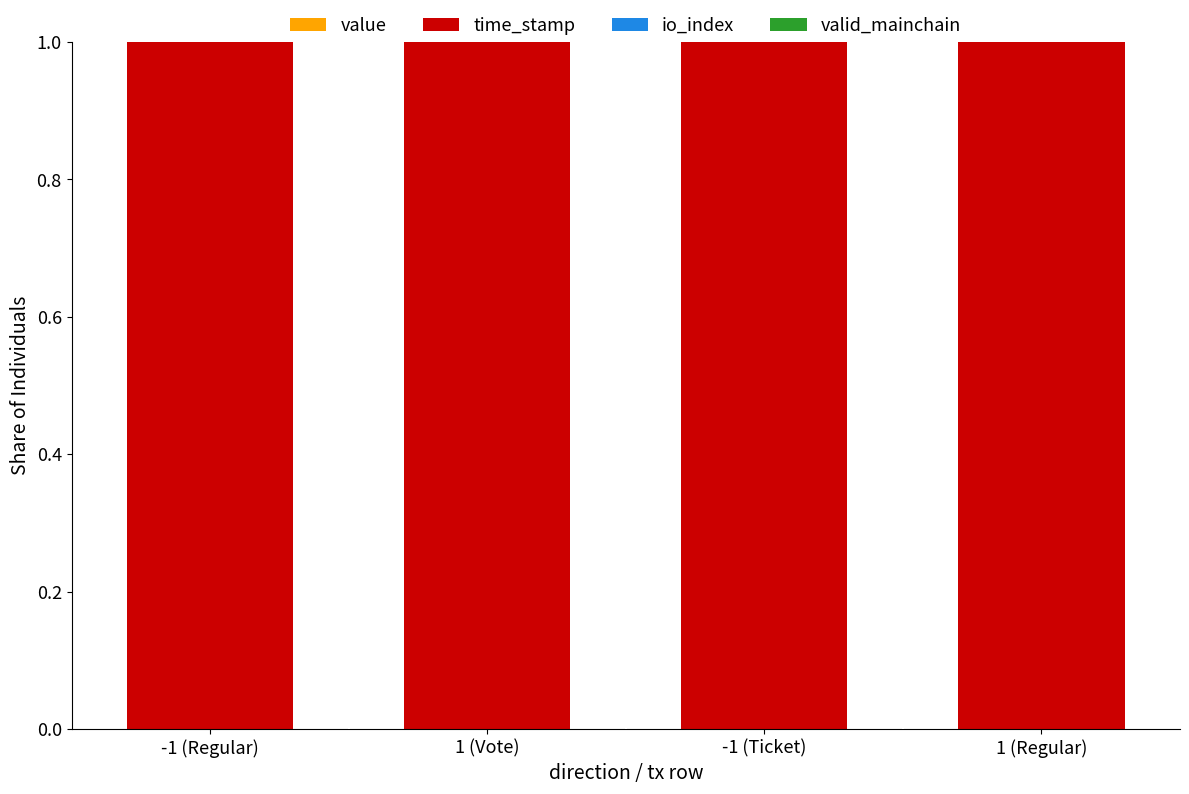

Does the chart contain stacked bars?

Yes